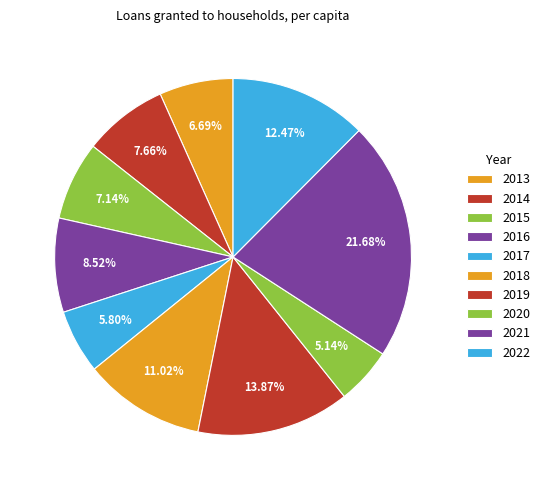

Which category has the biggest portion of the pie?

2021